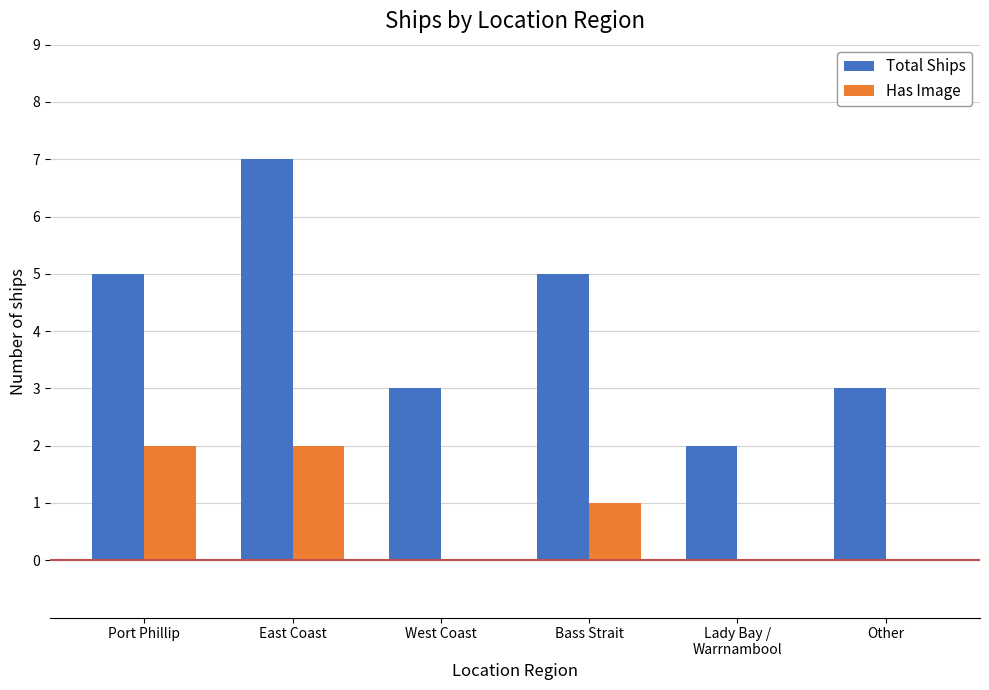

Which label corresponds to the largest value in the chart?

East Coast